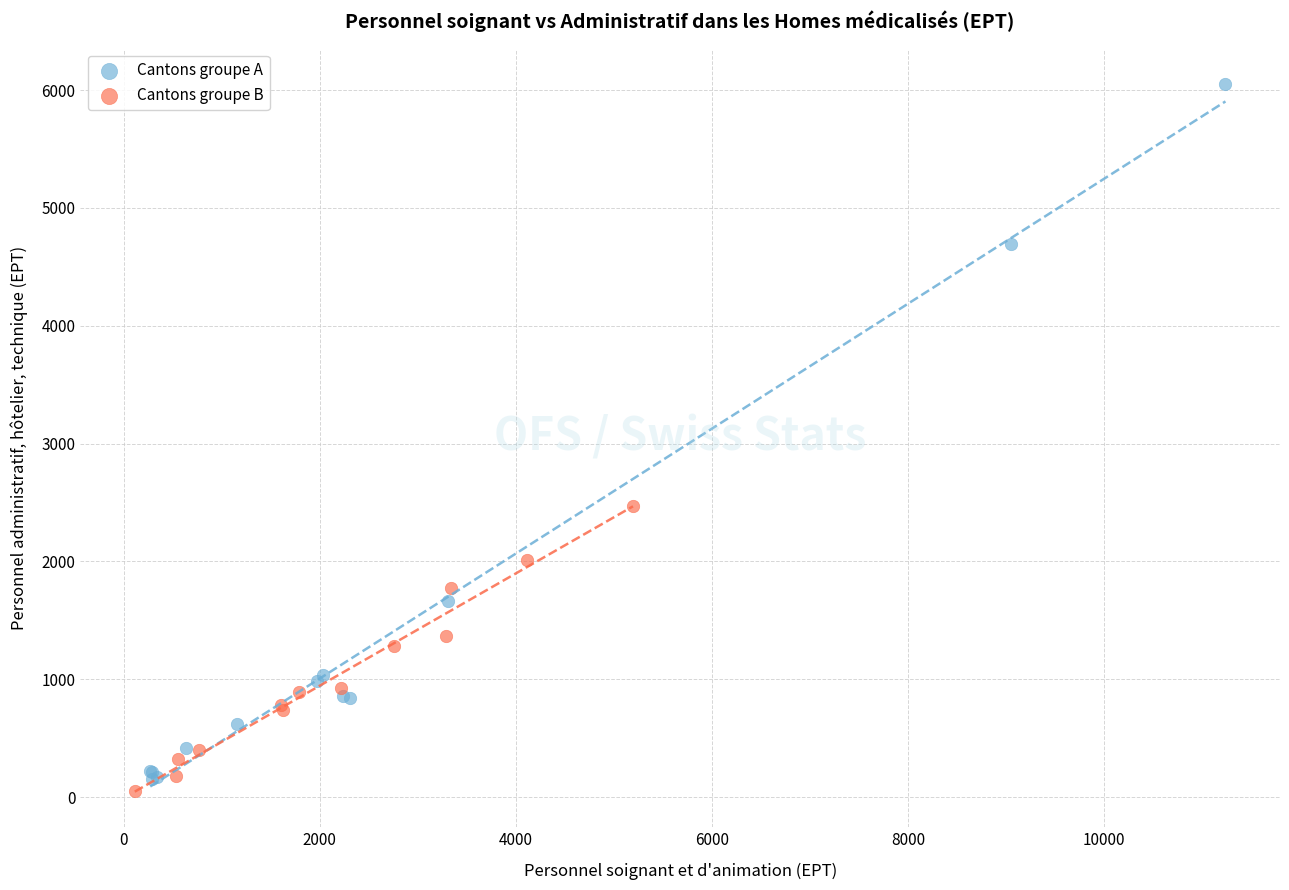

Which series reaches the maximum Y coordinate?

Cantons groupe A